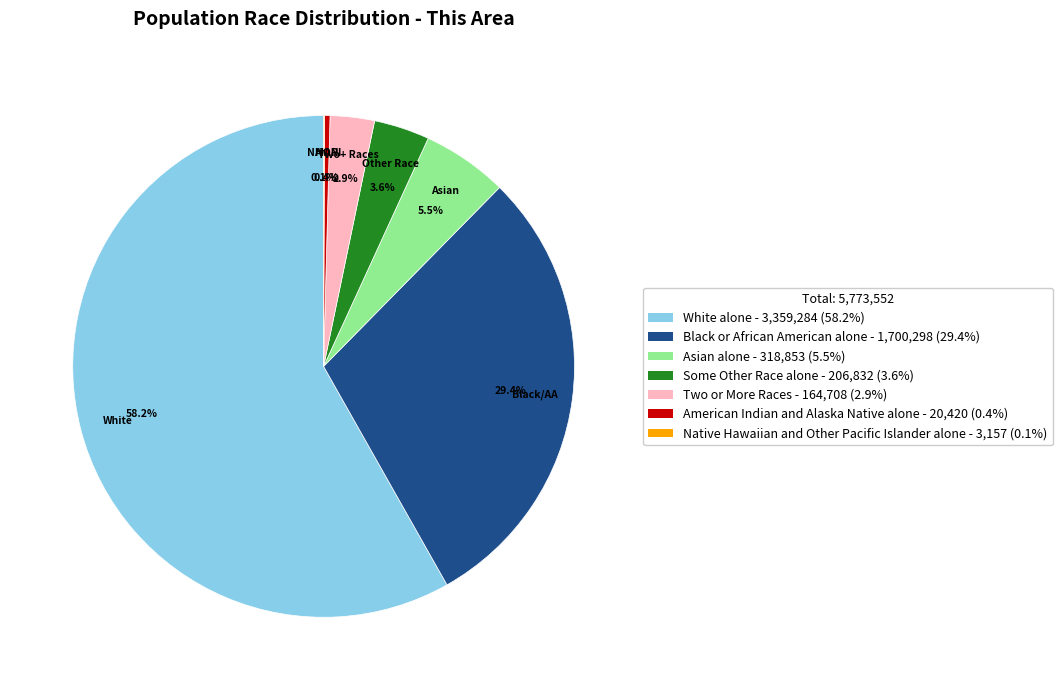

What percentage do American Indian and Alaska Native alone - 20,420 (0.4%) and Black or African American alone - 1,700,298 (29.4%) together represent?

29.8%